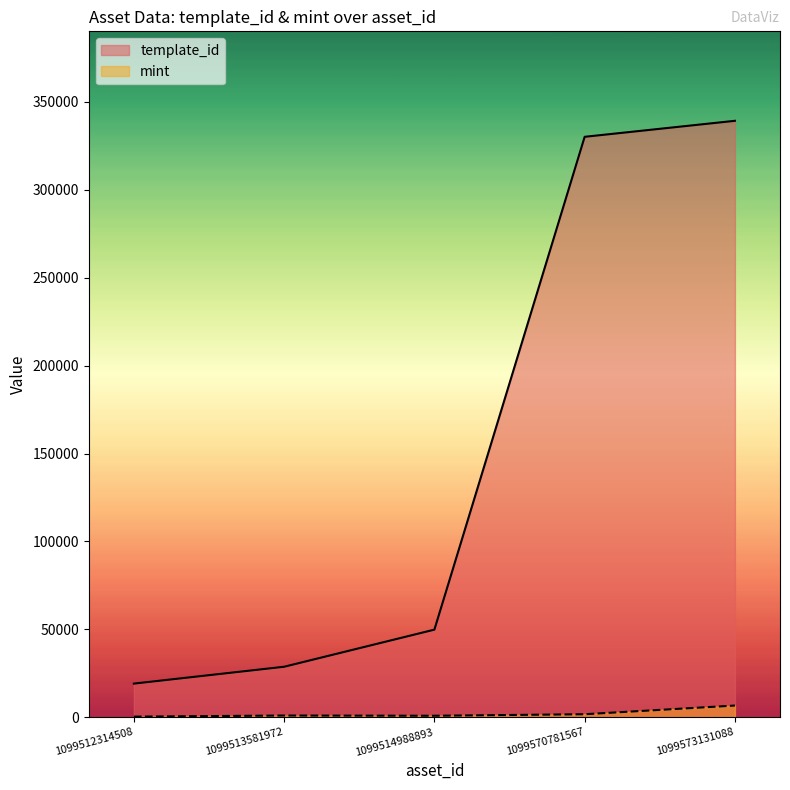

What is the difference between the template_id values at 1099570781567 and 1099512314508?

310976